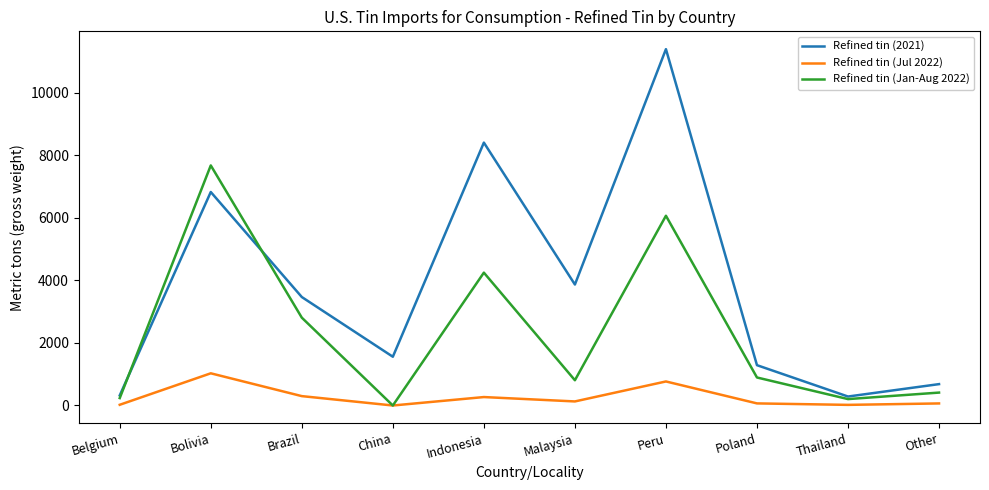

Count the number of data series in this chart.

3